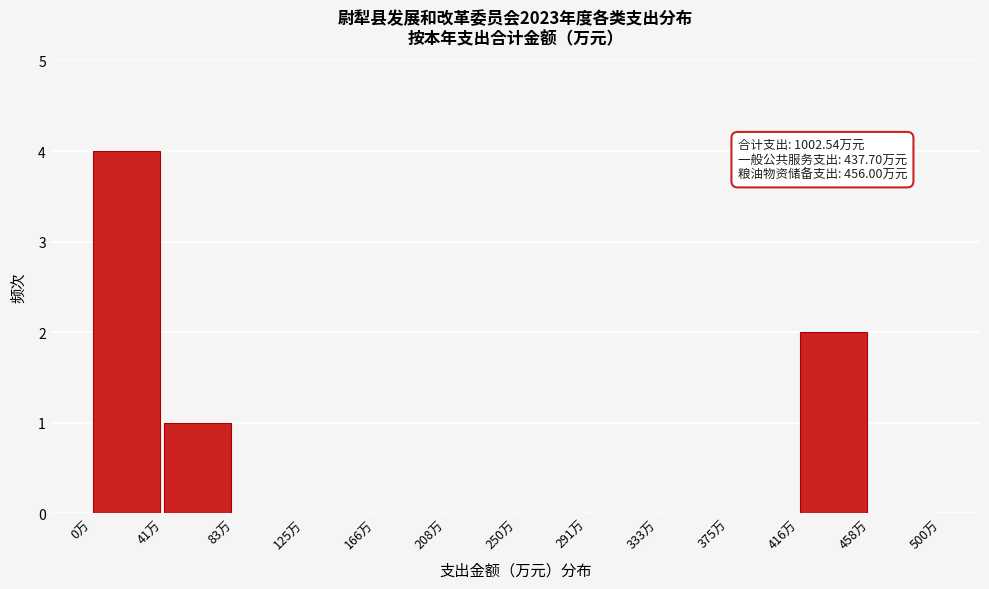

Which range on the x-axis has the tallest bar?

0 to 40